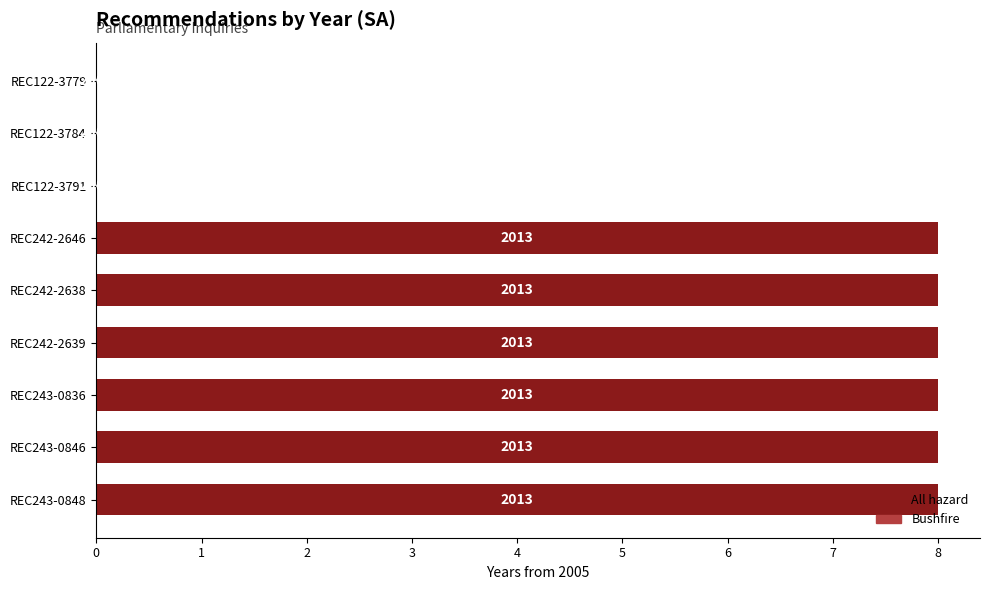

Are the bars horizontal?

Yes